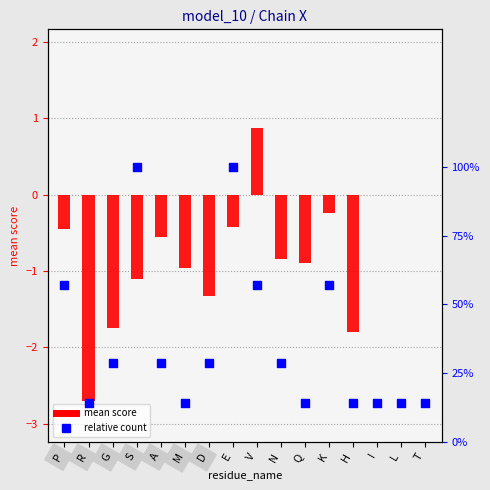

At how many categories does at least one series exceed -2?

16